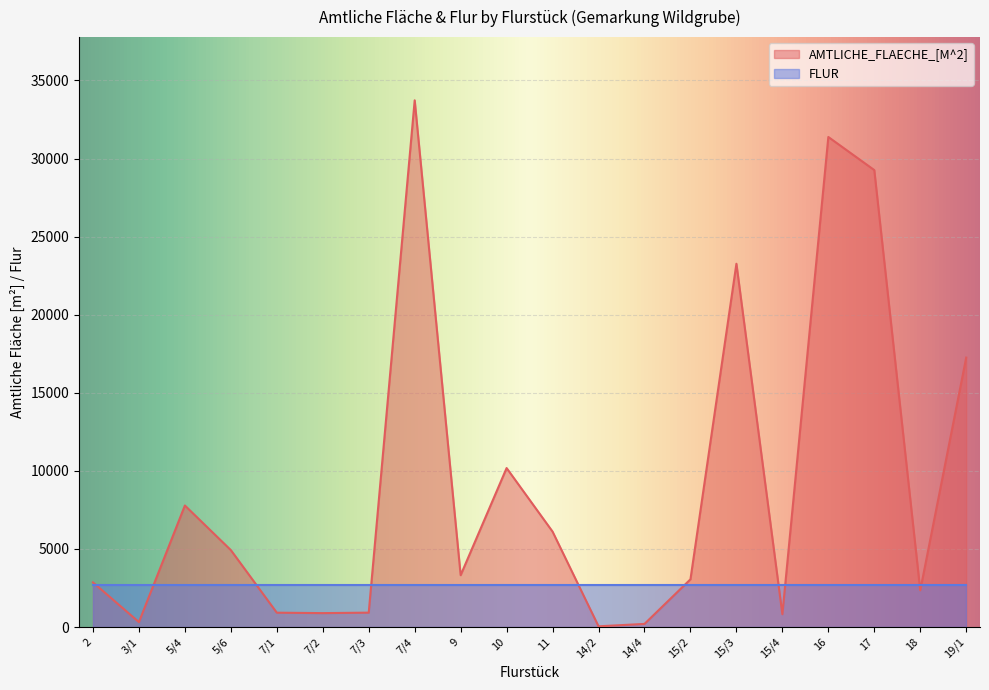

What is the smallest value displayed?

46.0